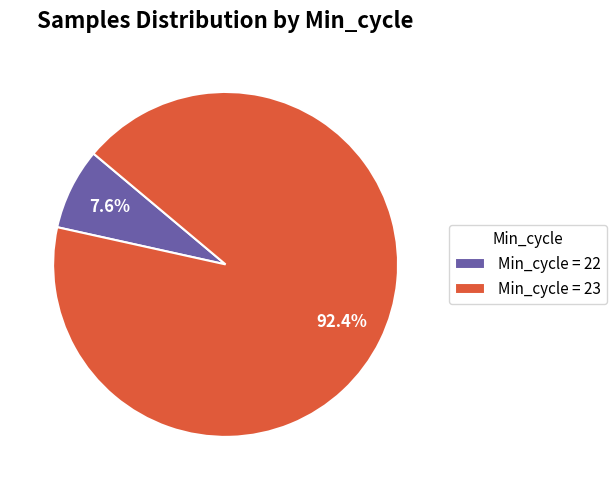

Rank the categories by value from lowest to highest.

Min_cycle = 22, Min_cycle = 23